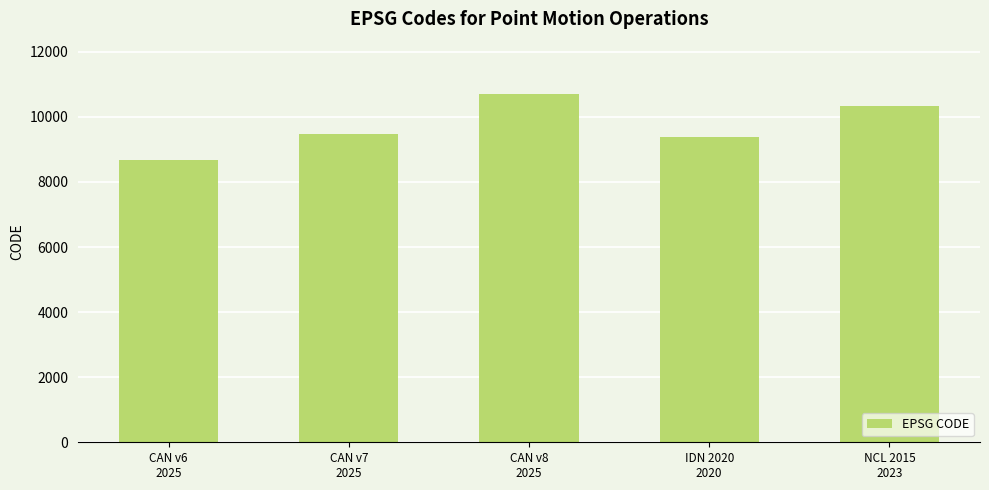

True or false: the data shows 9483 at CAN v7
2025.

True